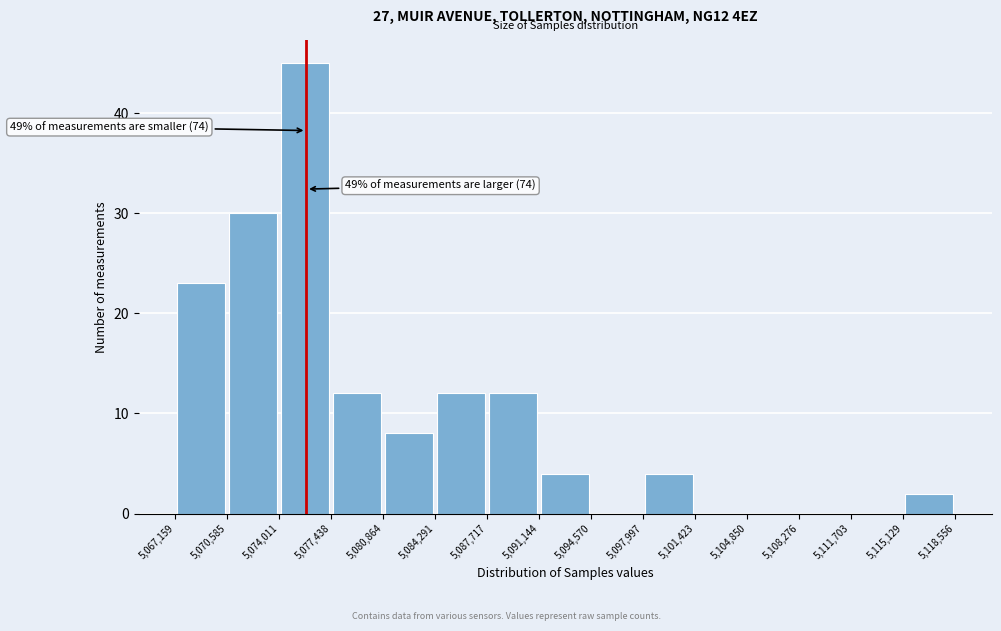

Which range on the x-axis has the tallest bar?

5,074,011 to 5,077,438